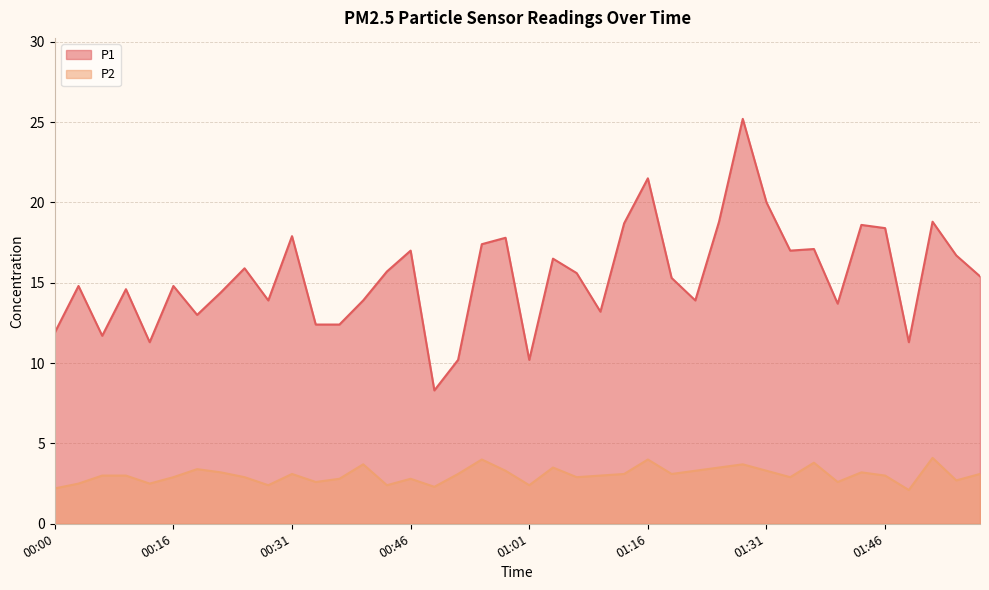

In P1, how many points are higher than both neighbors (excluding endpoints)?

13